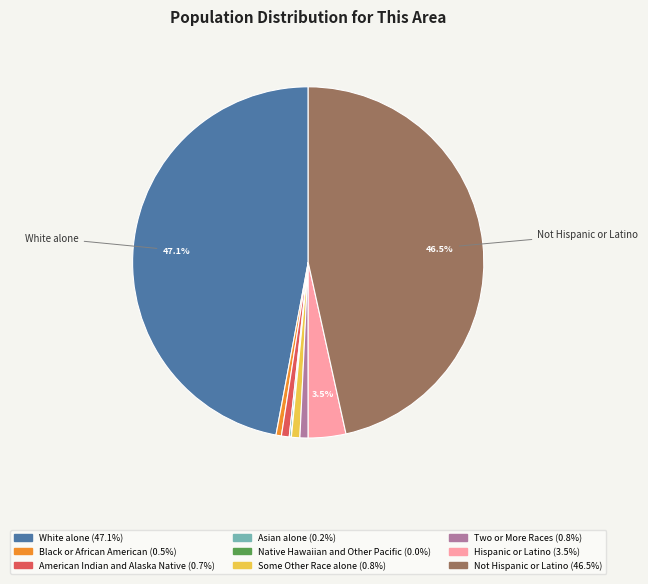

To the nearest percent, what is the difference between the largest and smallest slice percentages?

47%